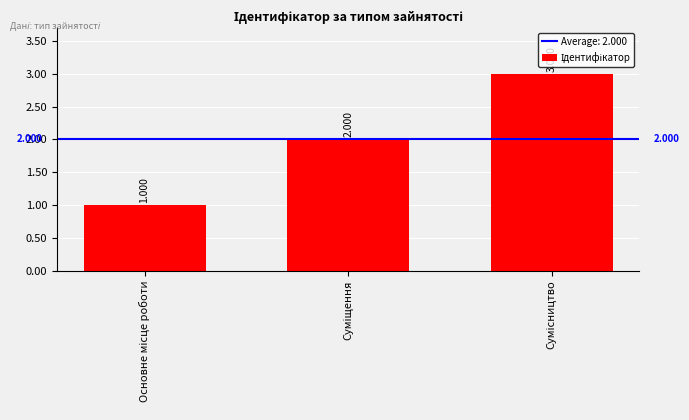

How many categories are shown in the chart?

3